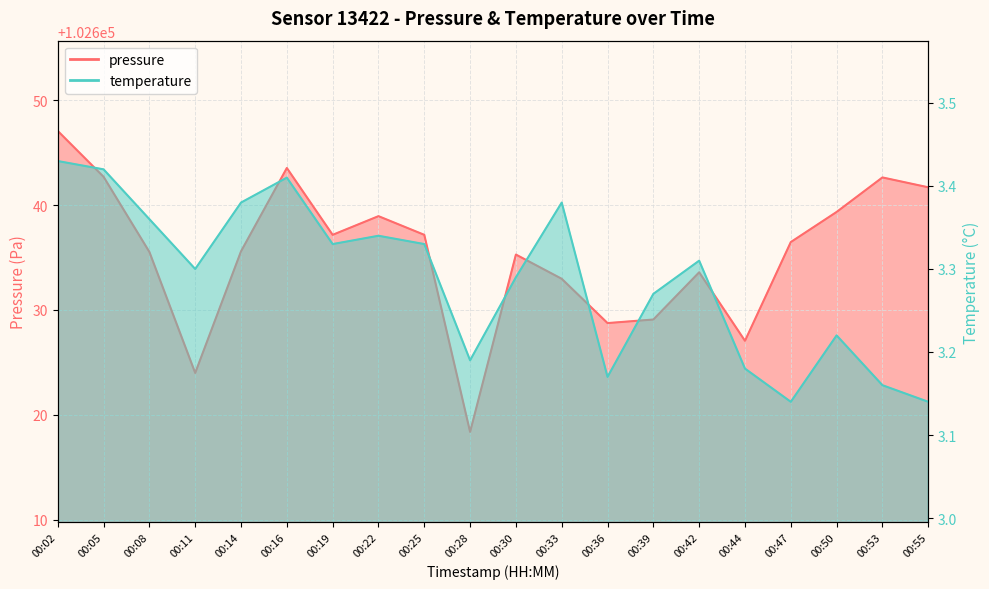

What is the minimum value shown in the chart?

3.1